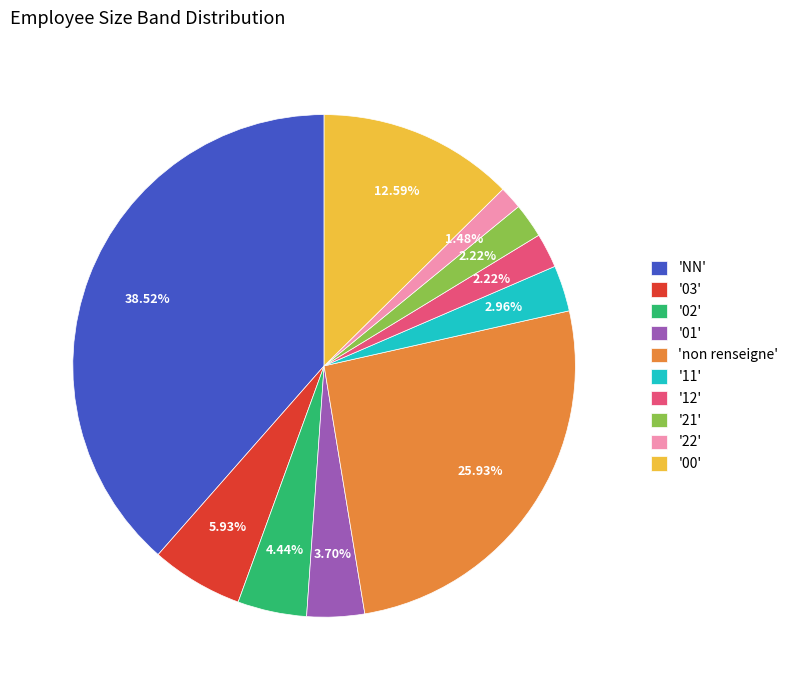

Is there any slice that represents more than half of the pie?

No